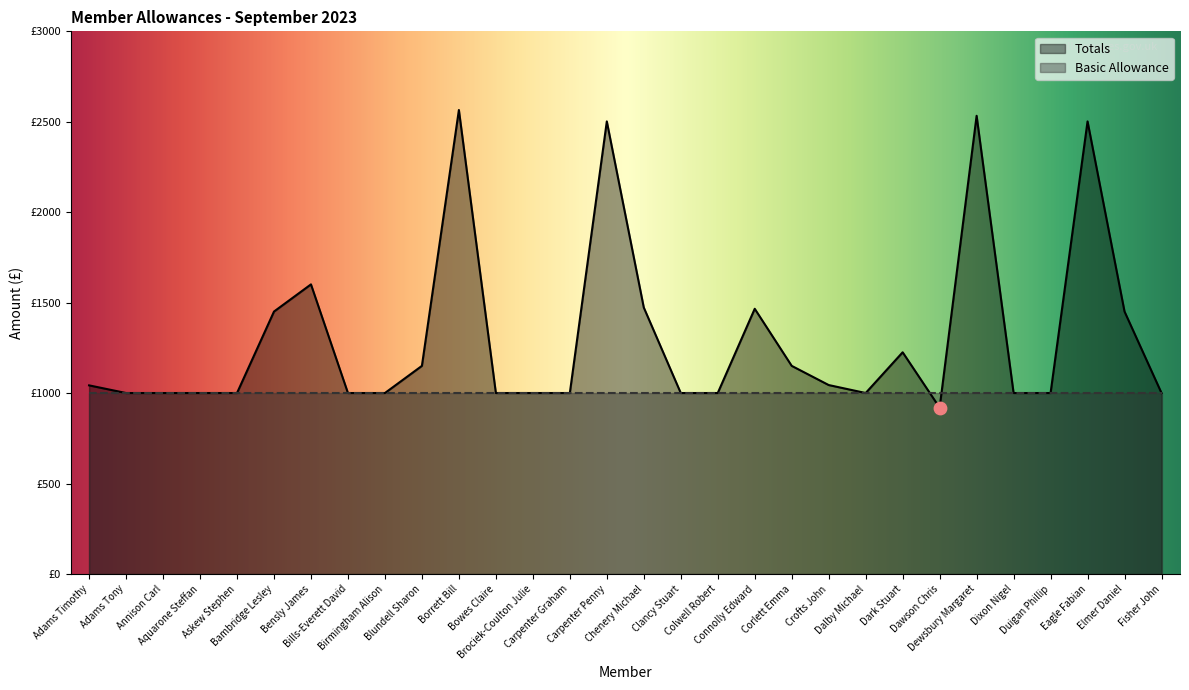

Approximately how many times larger is the value at Askew Stephen compared to Dewsbury Margaret?

0.4